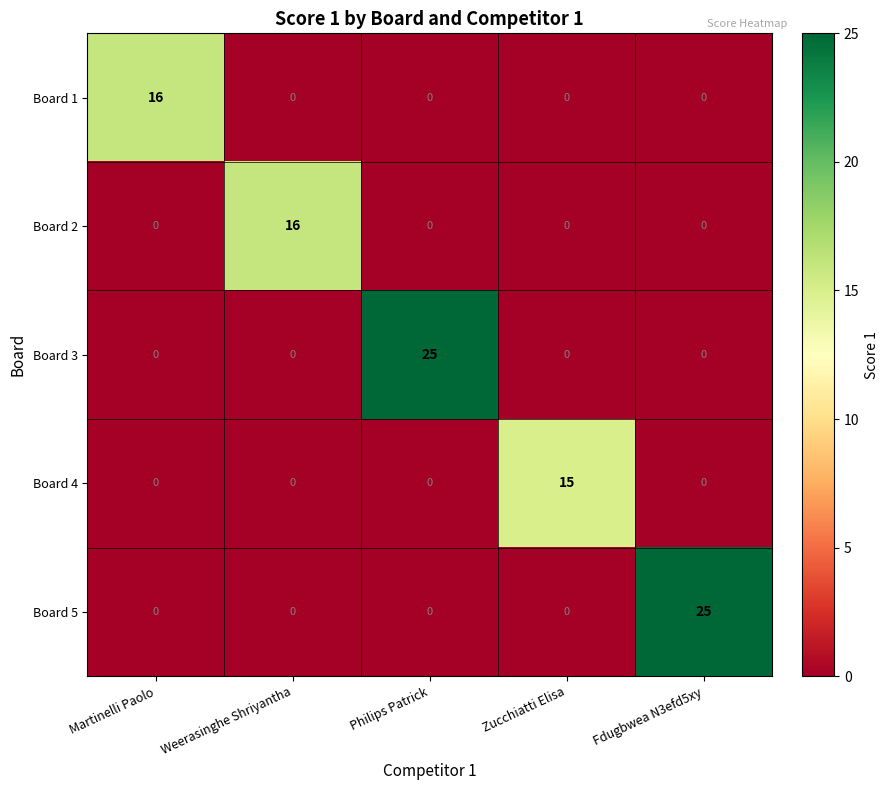

Which series changed the most between Zucchiatti Elisa and Fdugbwea N3efd5xy?

Board 5